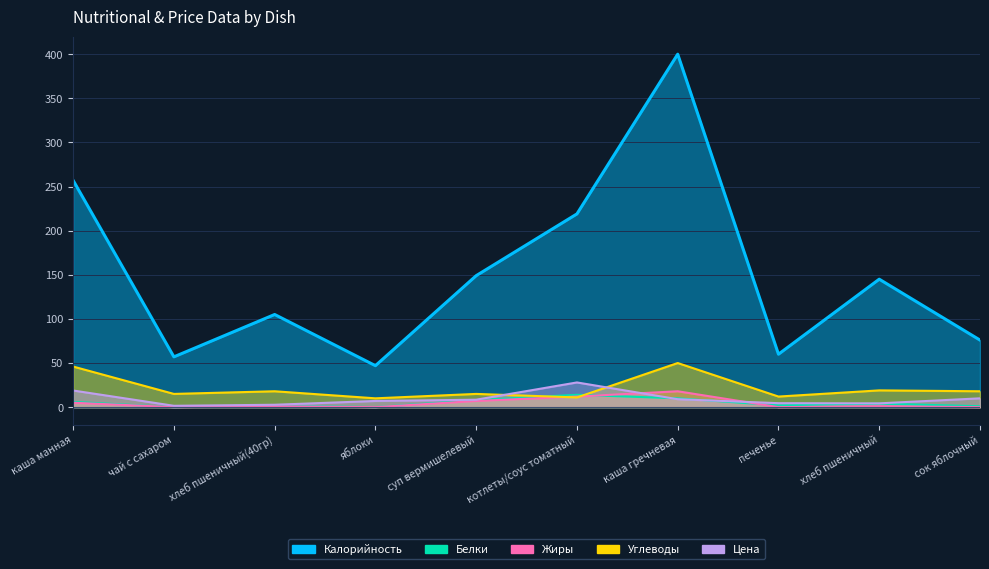

At суп вермишелевый, list the series in order from largest to smallest.

Калорийность, Углеводы, Цена, Белки, Жиры